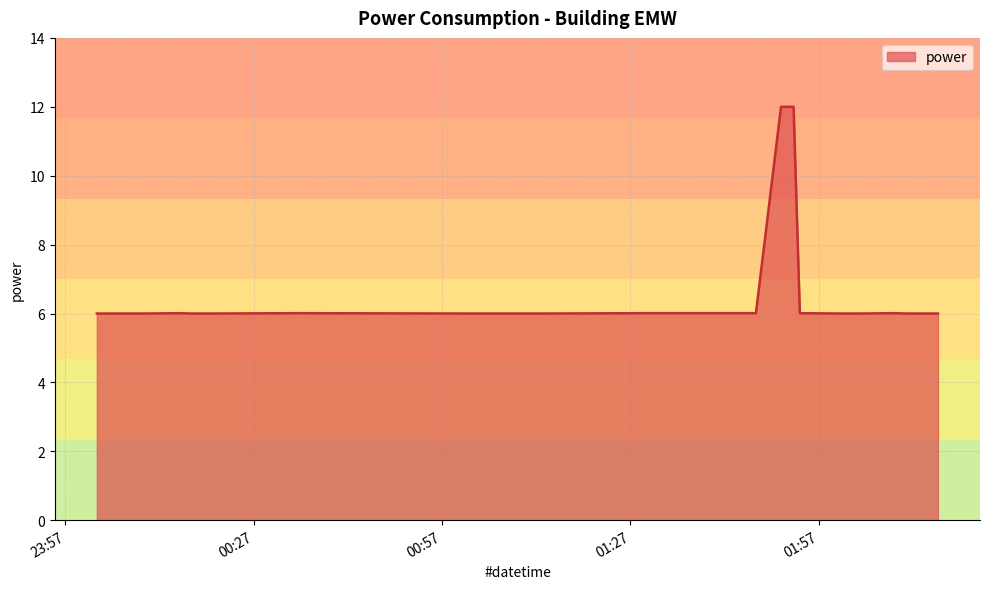

What is the smallest value displayed?

6.0